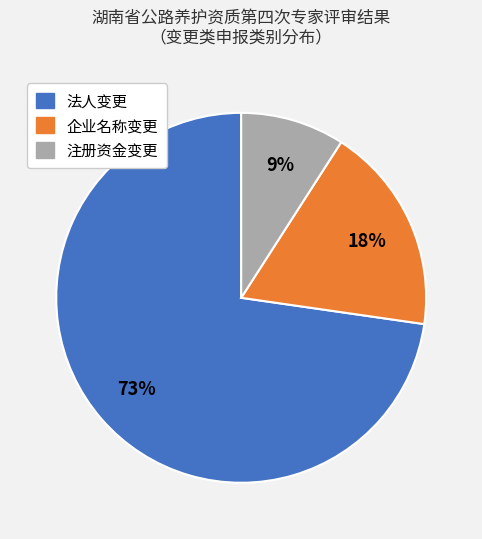

What is the majority slice?

法人变更